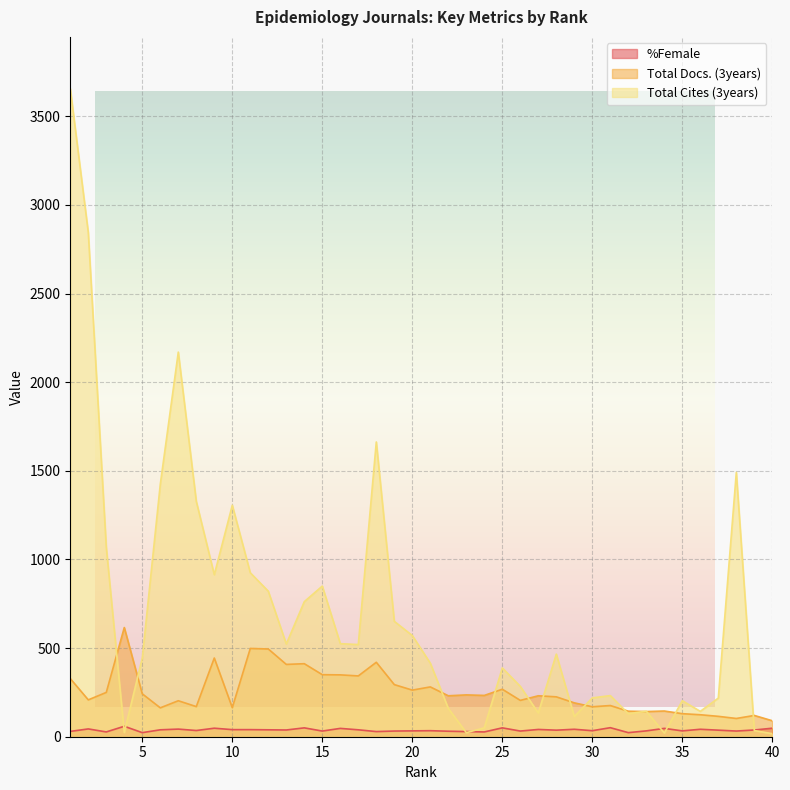

Reading left to right, transcribe all the data shown in this chart.

%Female: 1=30	2=44	3=27	4=59	5=23	6=39	7=43	8=35	9=48	10=40	11=40	12=39	13=38	14=50	15=32	16=47	17=39	18=29	19=32	20=33	21=34	22=31	23=29	24=27	25=50	26=32	27=41	28=37	29=42	30=34	31=51	32=23	33=33	34=47	35=33	36=42	37=37	38=32	39=38	40=48
Total Docs. (3years): 1=328	2=208	3=250	4=616	5=242	6=163	7=203	8=170	9=444	10=164	11=498	12=495	13=408	14=412	15=350	16=349	17=343	18=420	19=294	20=263	21=281	22=231	23=236	24=233	25=268	26=205	27=231	28=225	29=191	30=169	31=176	32=144	33=142	34=145	35=130	36=124	37=115	38=103	39=120	40=90
Total Cites (3years): 1=3656	2=2845	3=1068	4=24	5=444	6=1424	7=2170	8=1328	9=914	10=1306	11=925	12=821	13=523	14=762	15=850	16=525	17=520	18=1663	19=651	20=571	21=415	22=160	23=23	24=50	25=388	26=284	27=134	28=466	29=114	30=219	31=232	32=130	33=144	34=21	35=203	36=143	37=218	38=1491	39=35	40=17